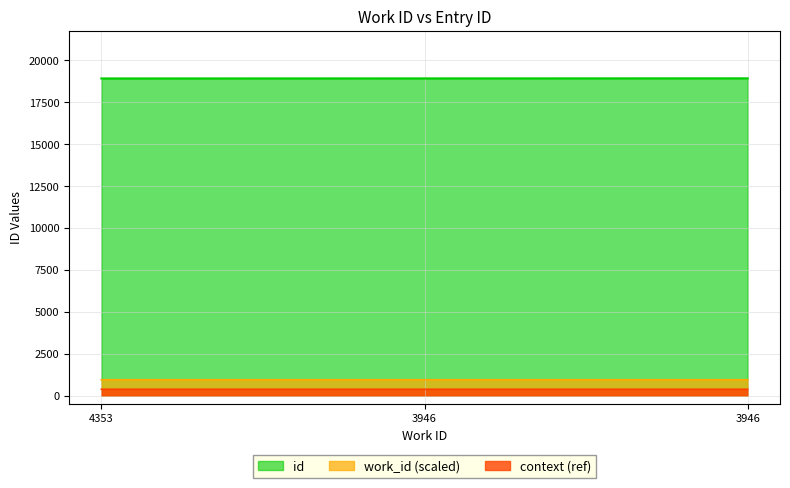

Where is the data nearest to the value 18911?

3946